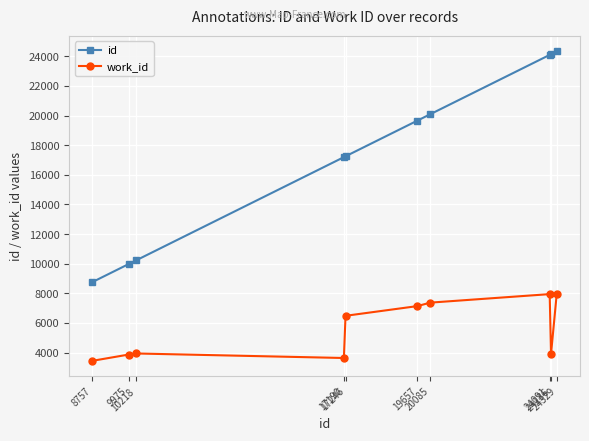

What is the value of the work_id point at the 9th from the left?

3912